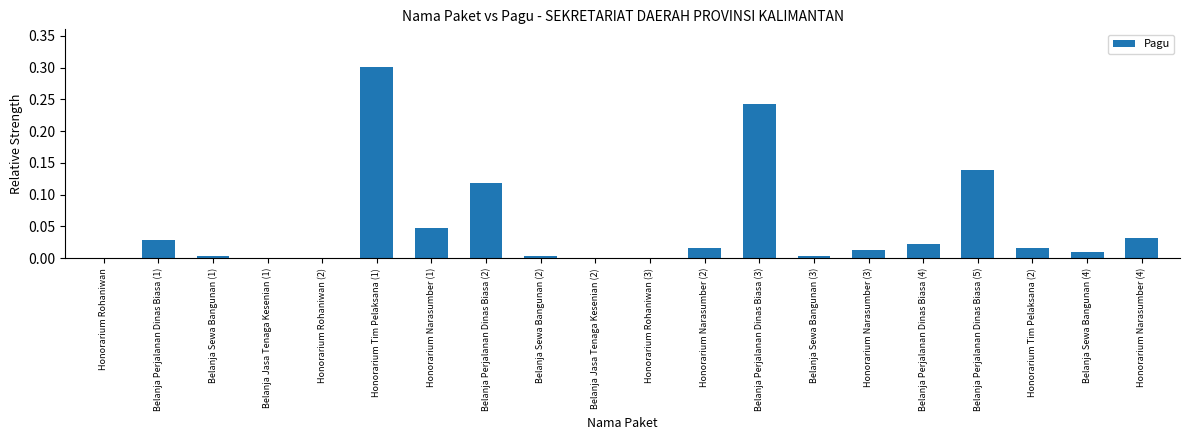

What is the maximum value shown in the chart?

0.3